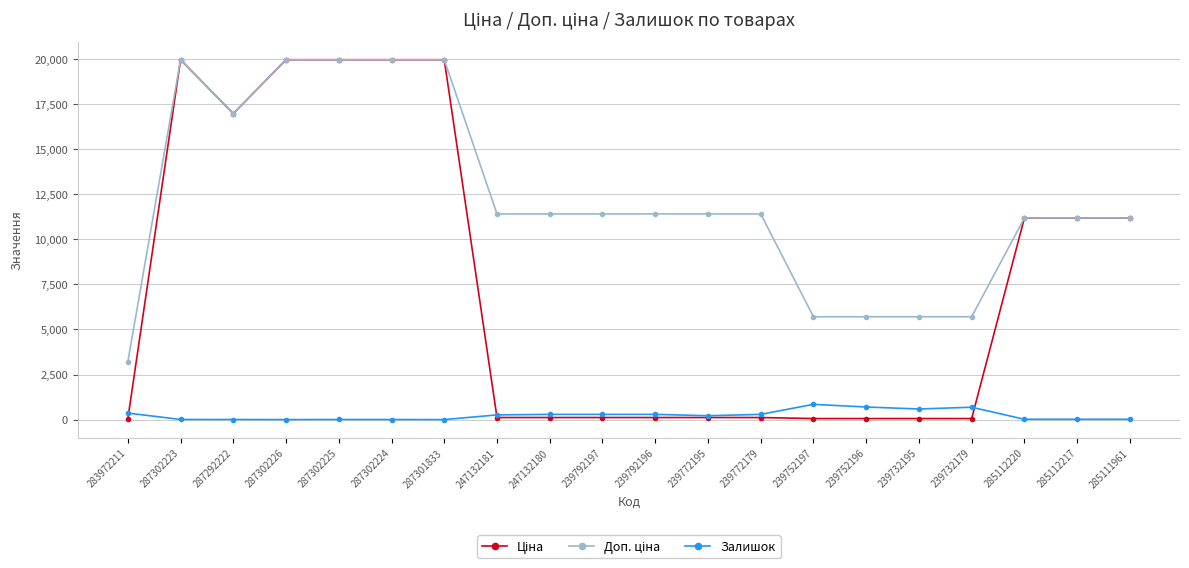

At how many categories does at least one series exceed 14356?

6